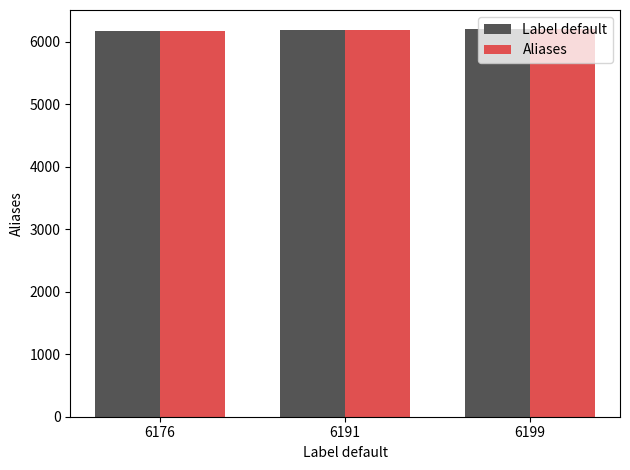

What is the sum of all Label default values?

18566